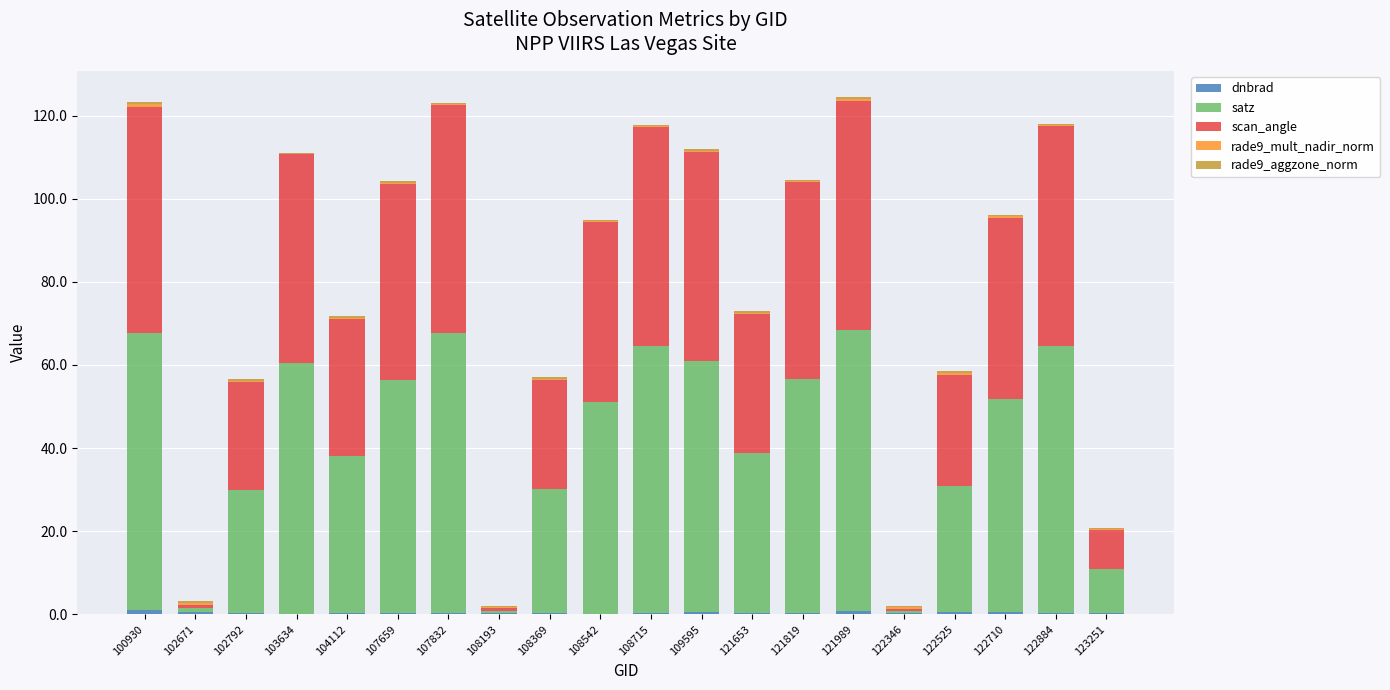

Does the chart contain stacked bars?

Yes